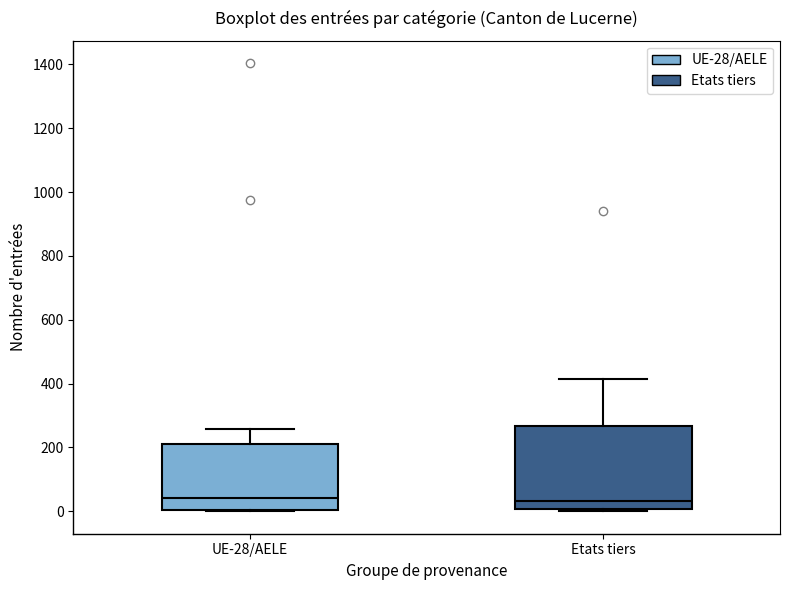

Reading left to right, read every box against the y-axis: the position of its median line, the range the box covers, and the ends of its whiskers. The values are not printed on the chart, so give them approximately, as read against the axis.

UE-28/AELE: median 40, box 0 to 220, whiskers 0 to 260
Etats tiers: median 40, box 0 to 260, whiskers 0 (just below the box's lower edge) to 420